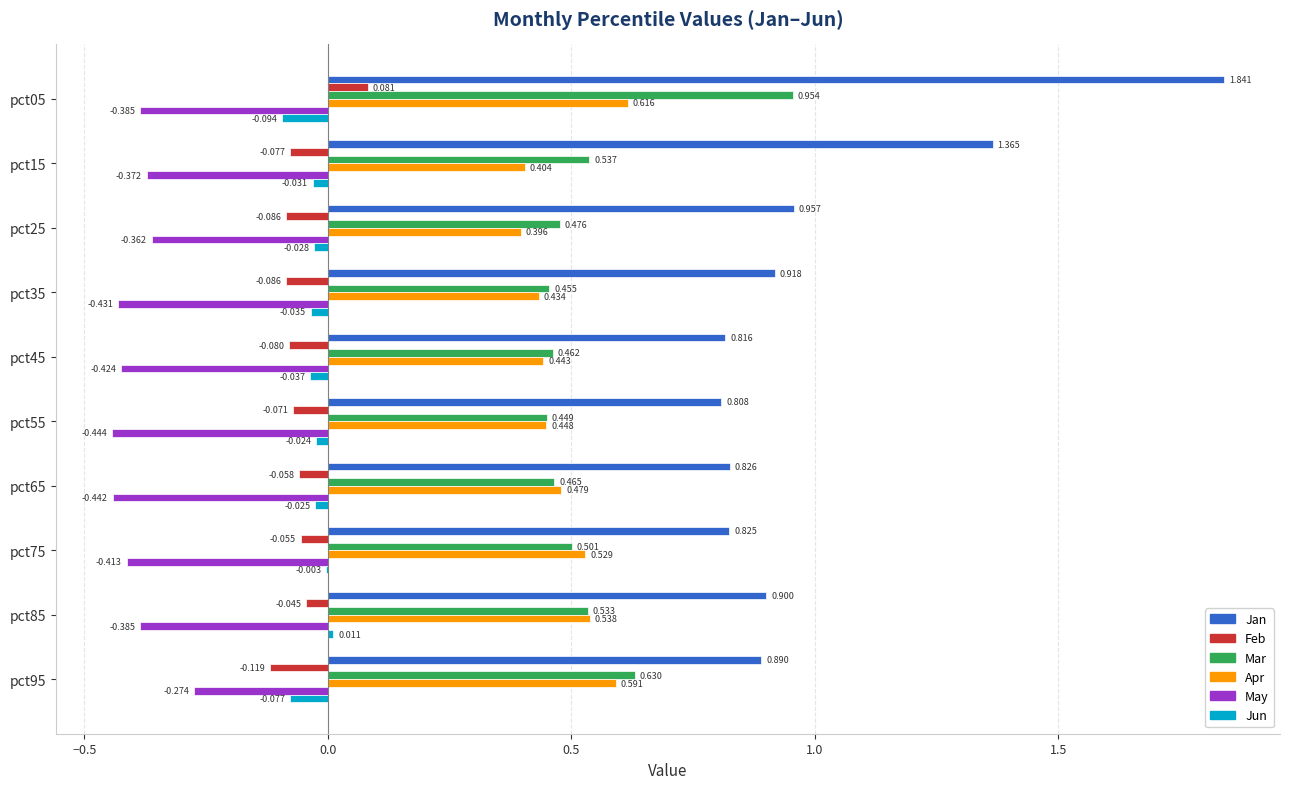

Which series has the largest total across all categories?

Jan